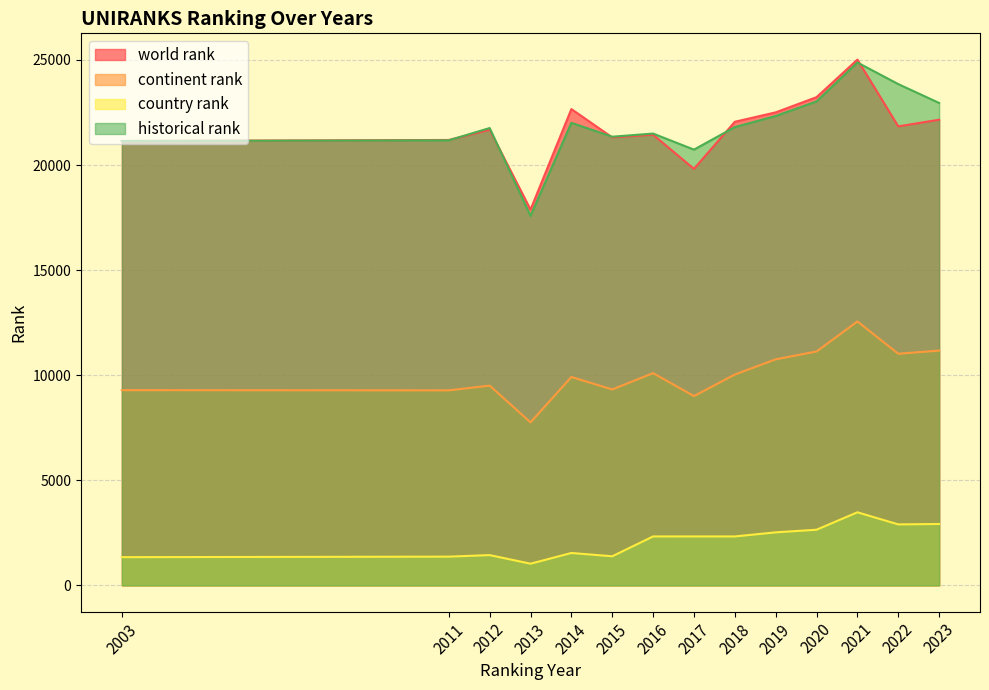

What is the difference between the continent rank values at 2021 and 2012?

3053